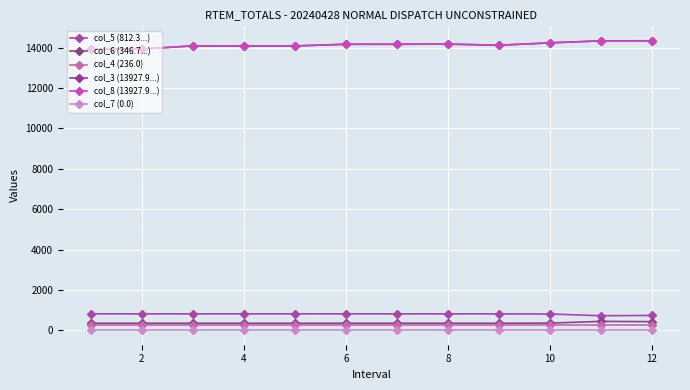

Is this an area chart (filled region under the line)?

No